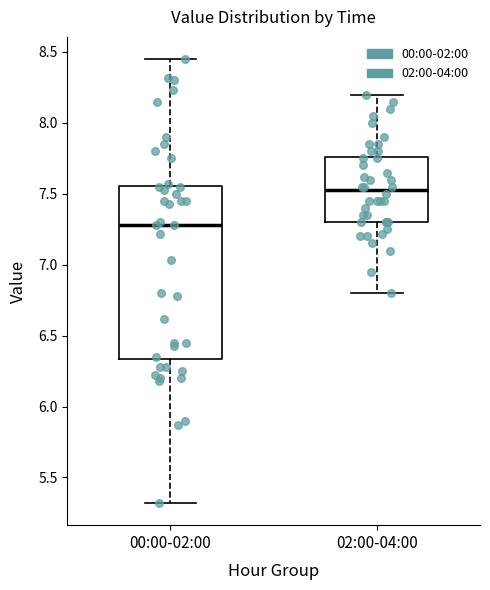

Which box has the highest median line?

02:00-04:00